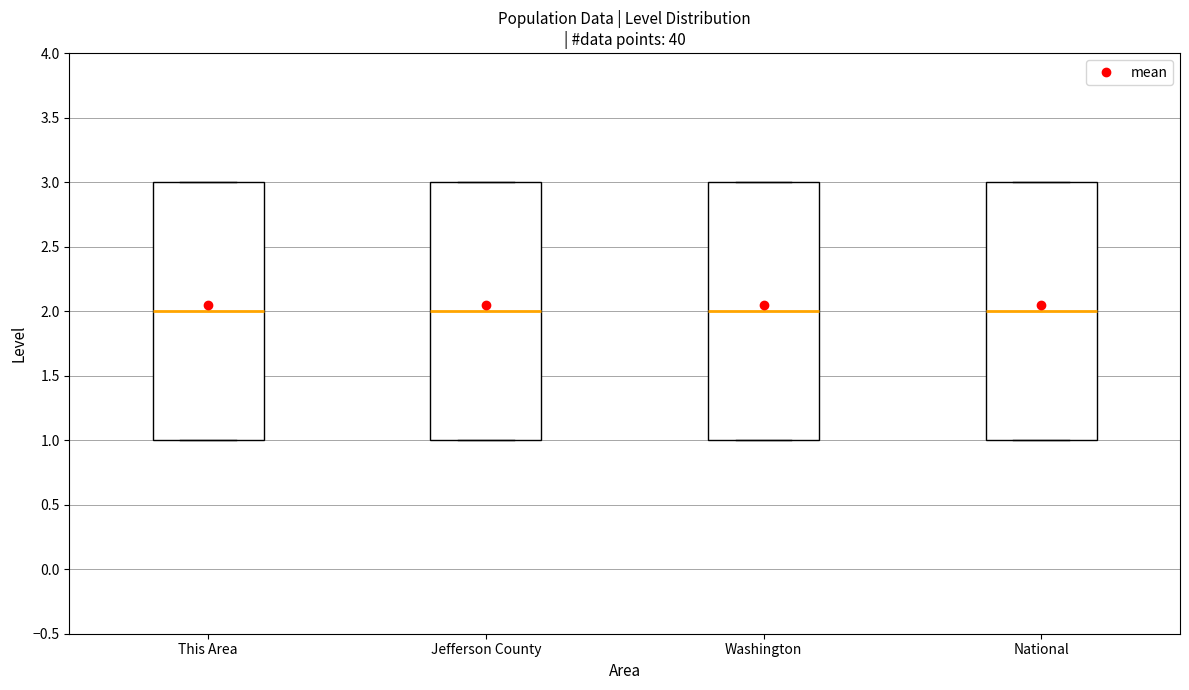

Reading left to right, transcribe this box plot: for each box, give where its median line is, the range the box spans, and where its two whiskers end, as read against the y-axis. The values are not printed on the chart, so give them approximately, as read against the axis.

This Area: median 2, box 1 to 3, whiskers 1 to 3
Jefferson County: median 2, box 1 to 3, whiskers 1 to 3
Washington: median 2, box 1 to 3, whiskers 1 to 3
National: median 2, box 1 to 3, whiskers 1 to 3